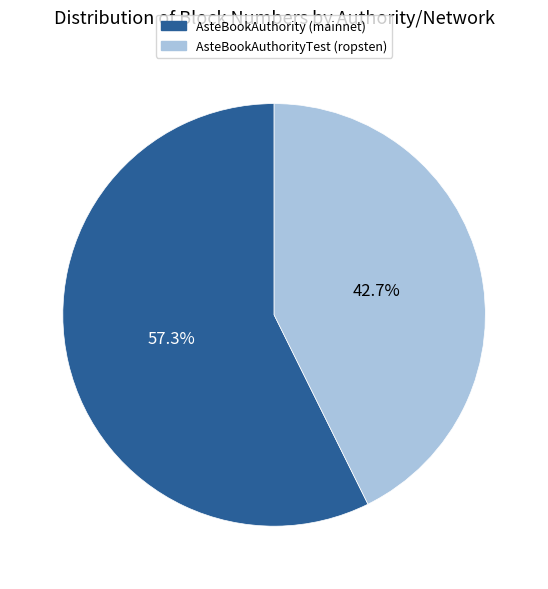

What percentage is NOT represented by AsteBookAuthorityTest (ropsten)?

57.3%